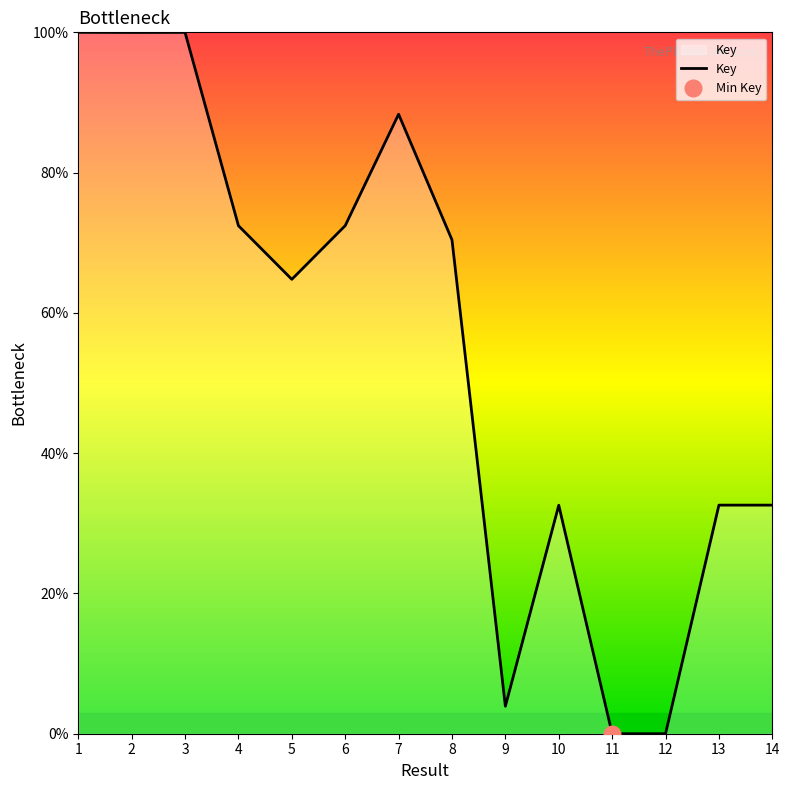

Rank the categories by value from lowest to highest.

11, 12, 9, 10, 14, 13, 5, 8, 4, 6, 7, 2, 3, 1